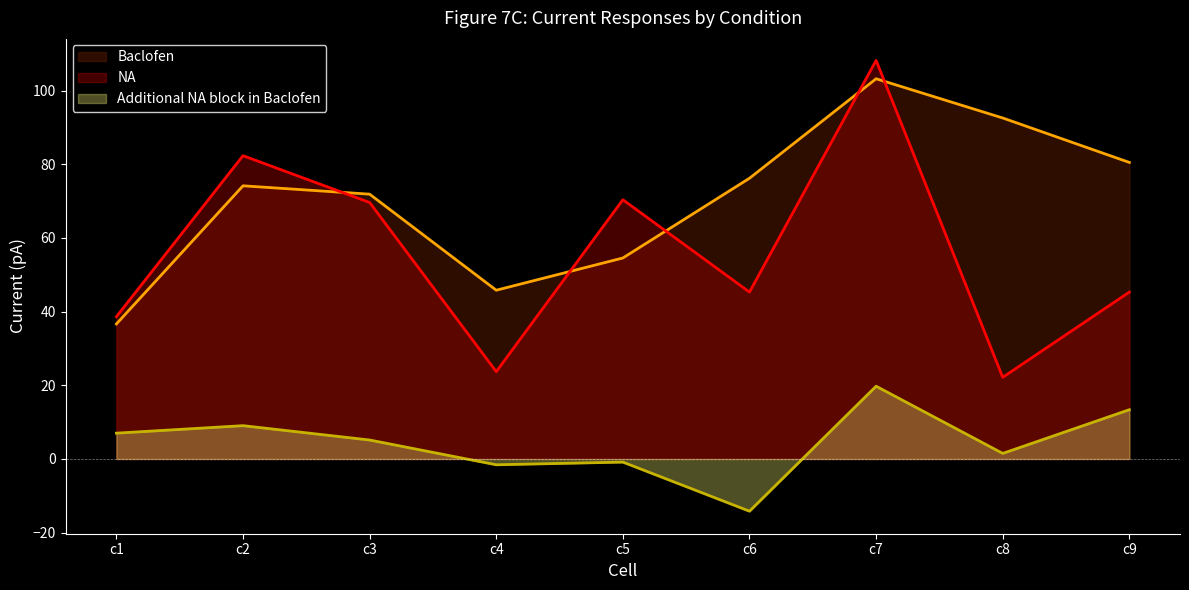

Between c2 and c3, which is larger?

c2